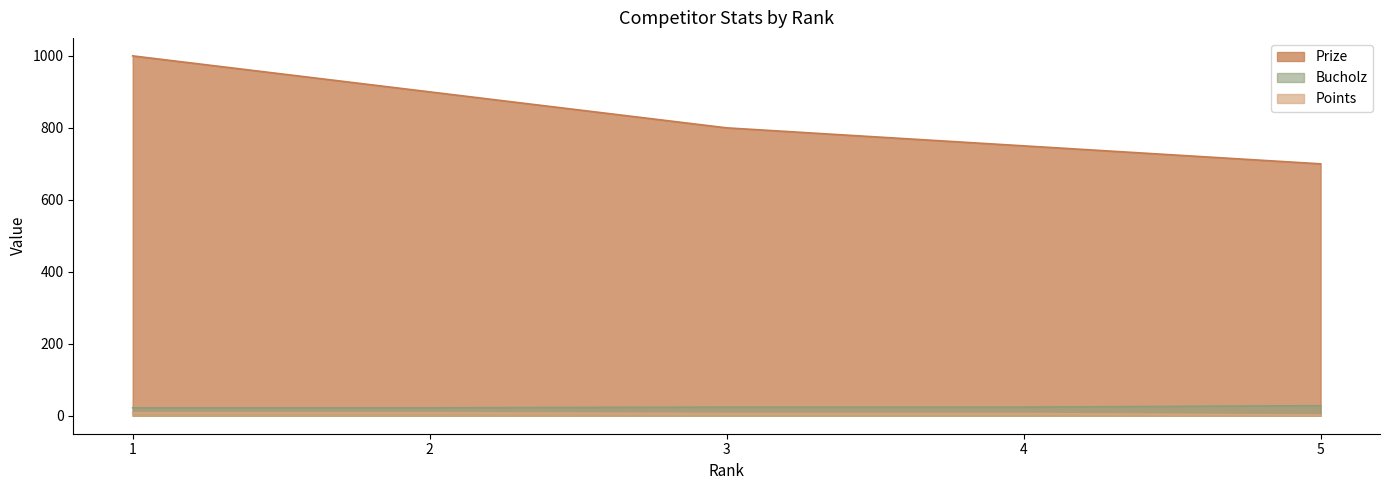

Reading right to left, extract all data points from this chart.

Prize: 5=700	4=750	3=800	2=900	1=1000
Points: 5=2	4=6	3=6	2=8	1=8
Bucholz: 5=28	4=24	3=24	2=22	1=22